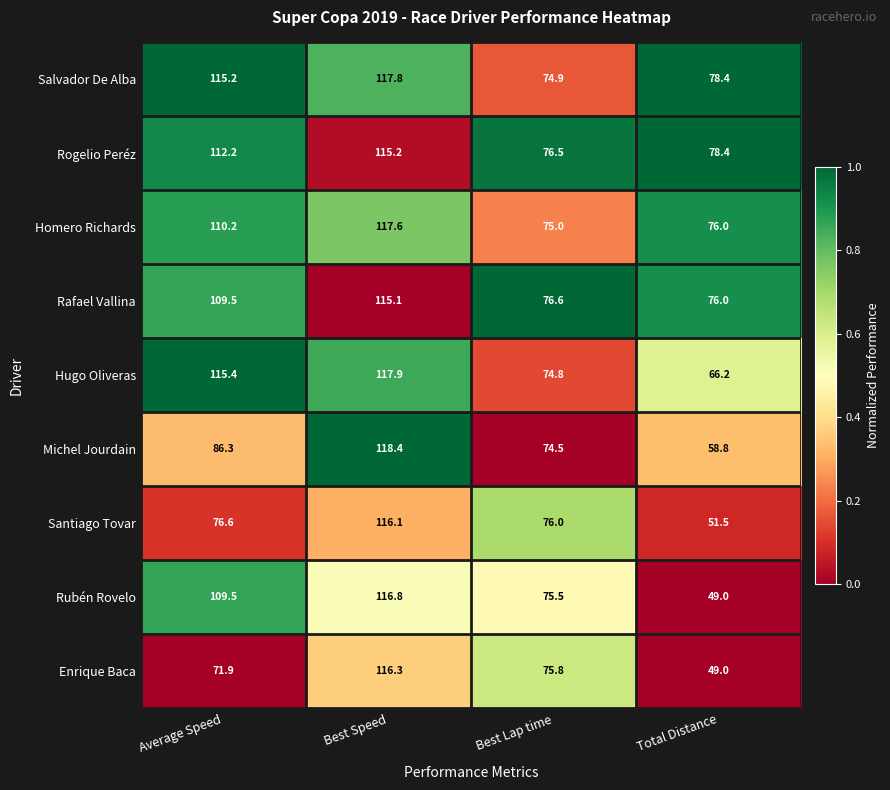

Rank the series by their maximum value, from lowest to highest.

Rafael Vallina, Rogelio Peréz, Santiago Tovar, Enrique Baca, Rubén Rovelo, Homero Richards, Salvador De Alba, Hugo Oliveras, Michel Jourdain